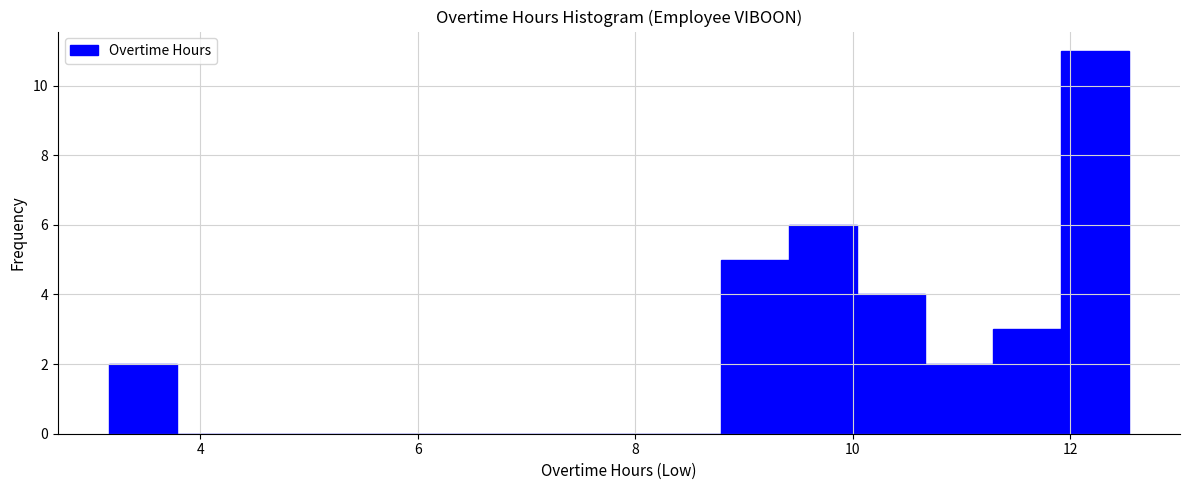

Around what value on the x-axis is the tallest bar? Give the approximate position of its centre, as read against the axis.

12.2